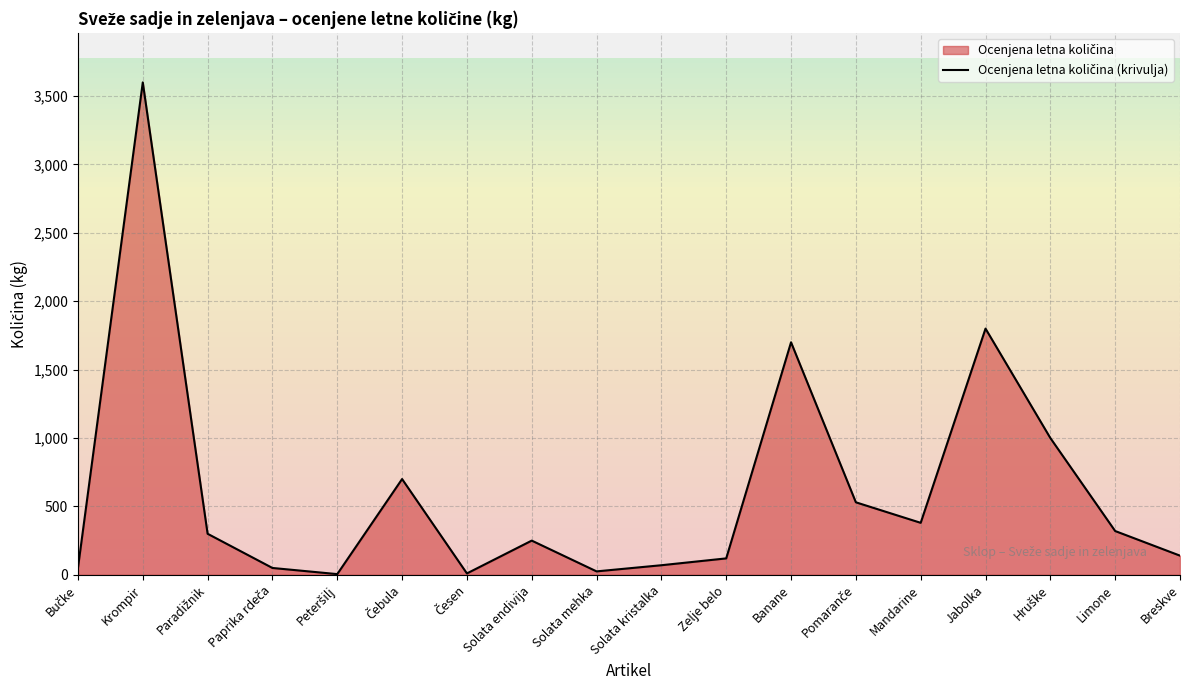

What is the difference between the values at Pomaranče and Solata endivija?

280